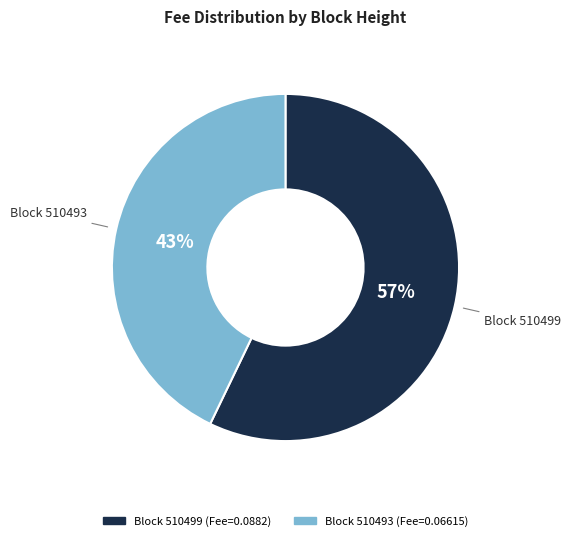

To the nearest percent, what is the difference between the largest and smallest slice percentages?

14%